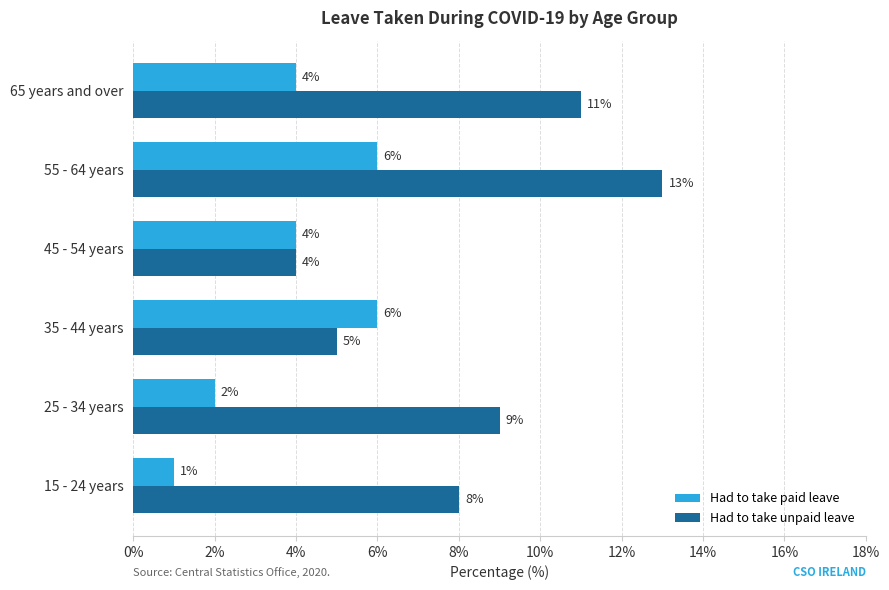

At which category does the chart reach its peak across all series?

55 - 64 years